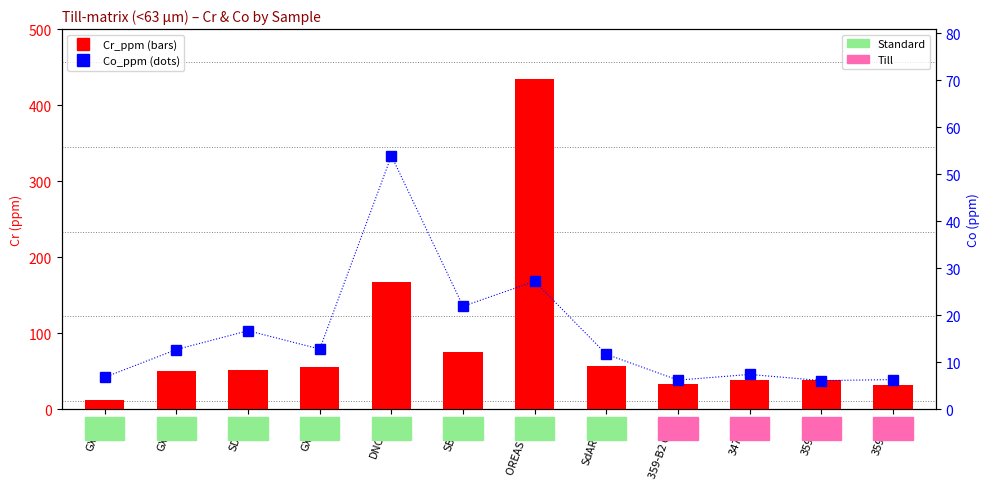

Is it true that Co_ppm equals 17.5 at SdAR-M2?

False